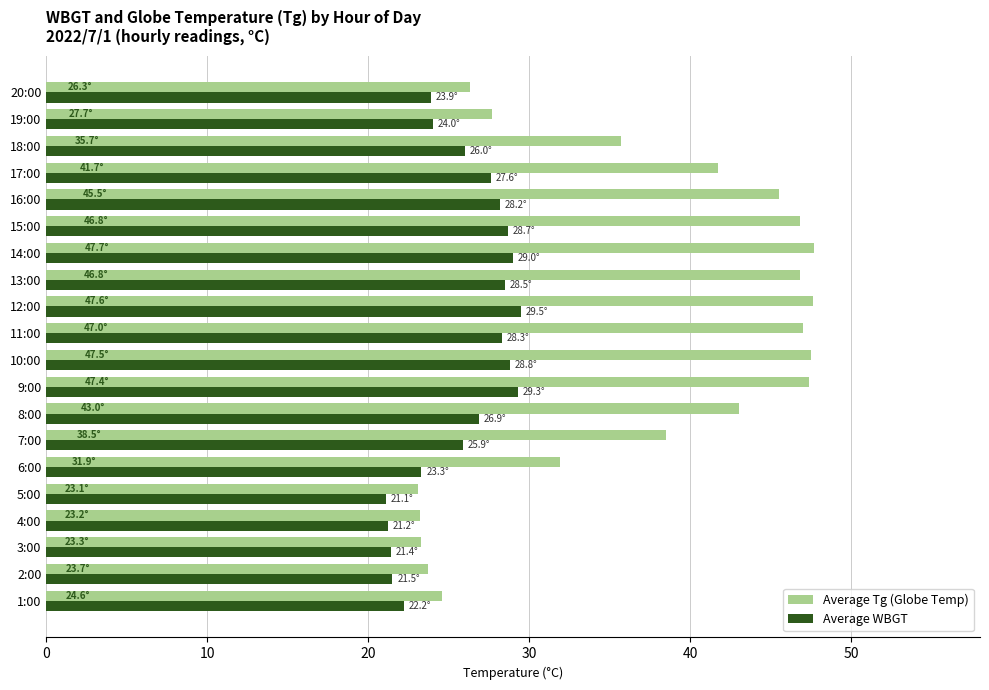

Which series has the largest total across all categories?

Average Tg (Globe Temp)